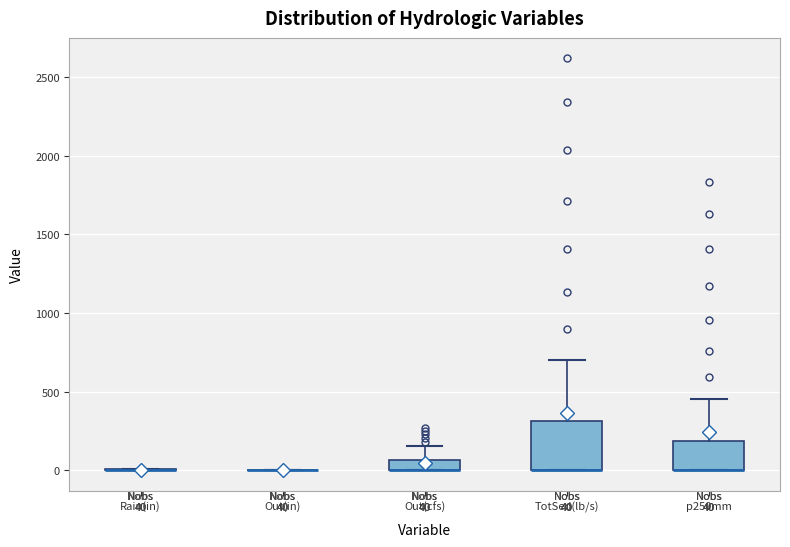

Comparing the boxes themselves (not the whiskers), which one is the tallest?

TotSed(lb/s)